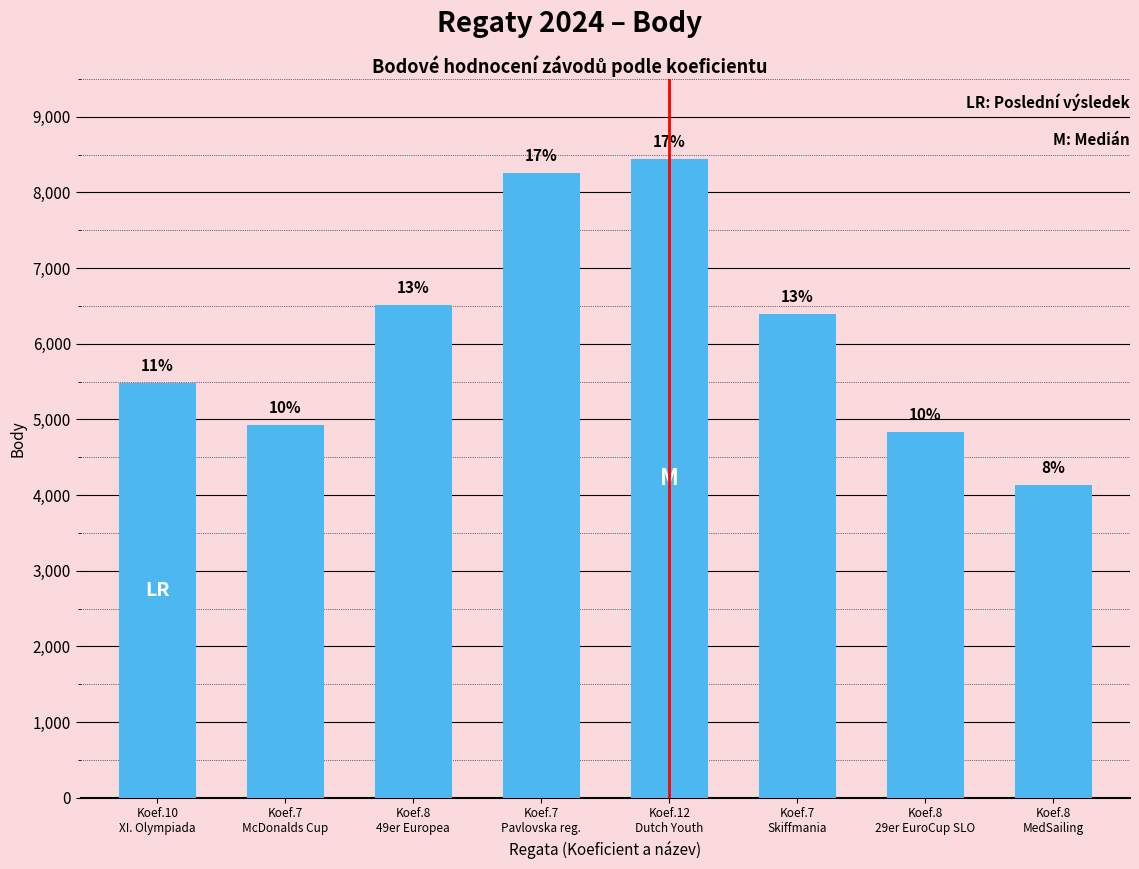

Are the bars horizontal?

No